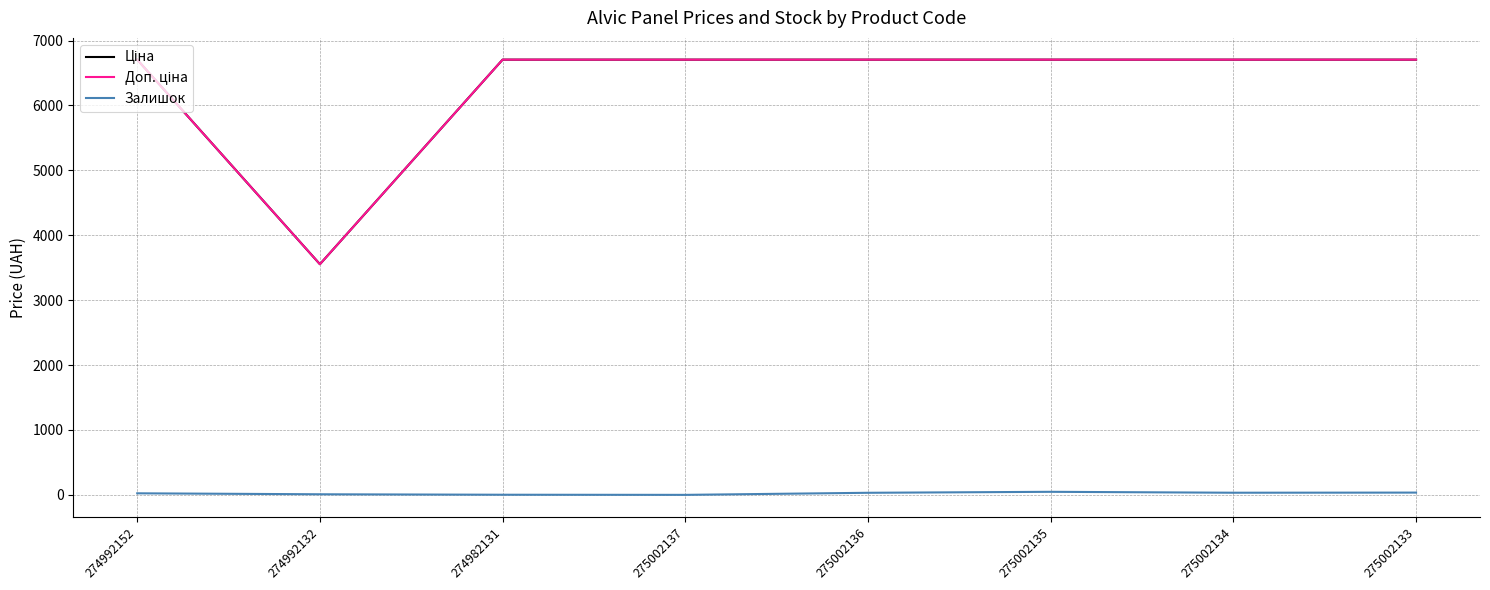

What is the greatest value displayed?

6705.7